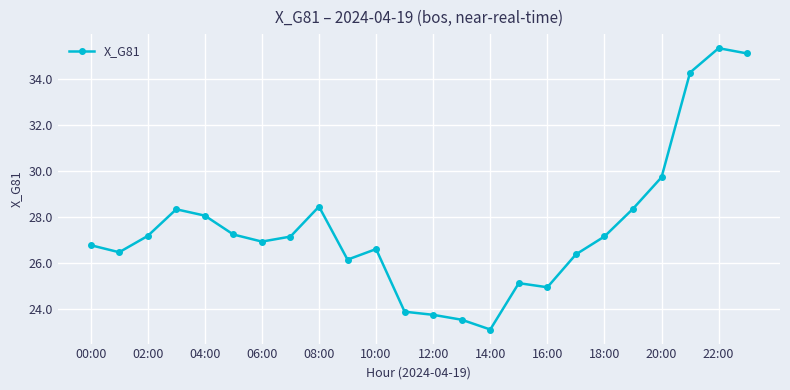

True or false: the data has more than 2 interior local peaks.

True